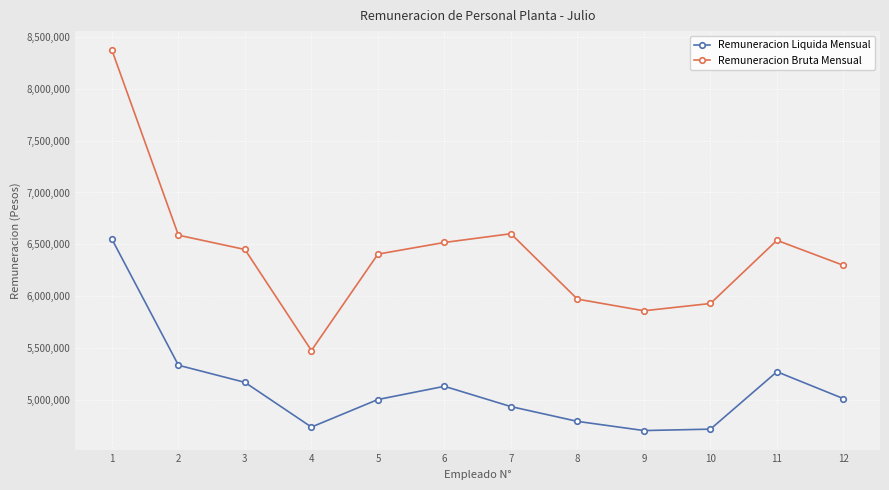

True or false: Remuneracion Bruta Mensual has more than 0 points higher than both neighbors.

True